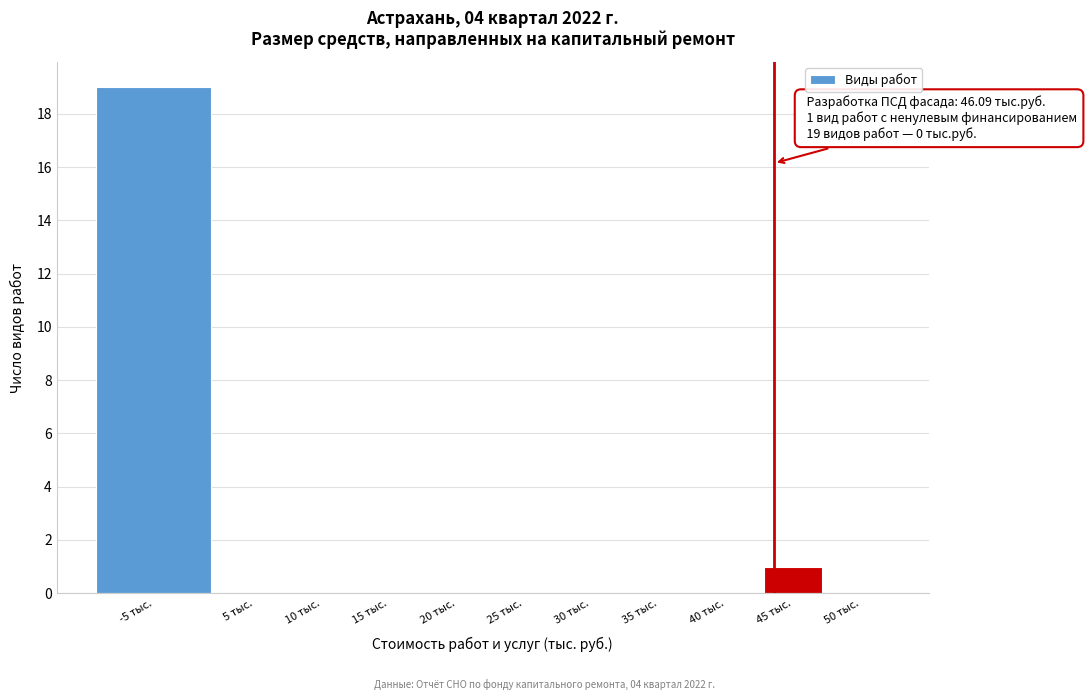

Reading left to right, list all the values displayed in this chart.

-5 тыс.=19	5 тыс.=0	10 тыс.=0	15 тыс.=0	20 тыс.=0	25 тыс.=0	30 тыс.=0	35 тыс.=0	40 тыс.=0	45 тыс.=1	50 тыс.=0